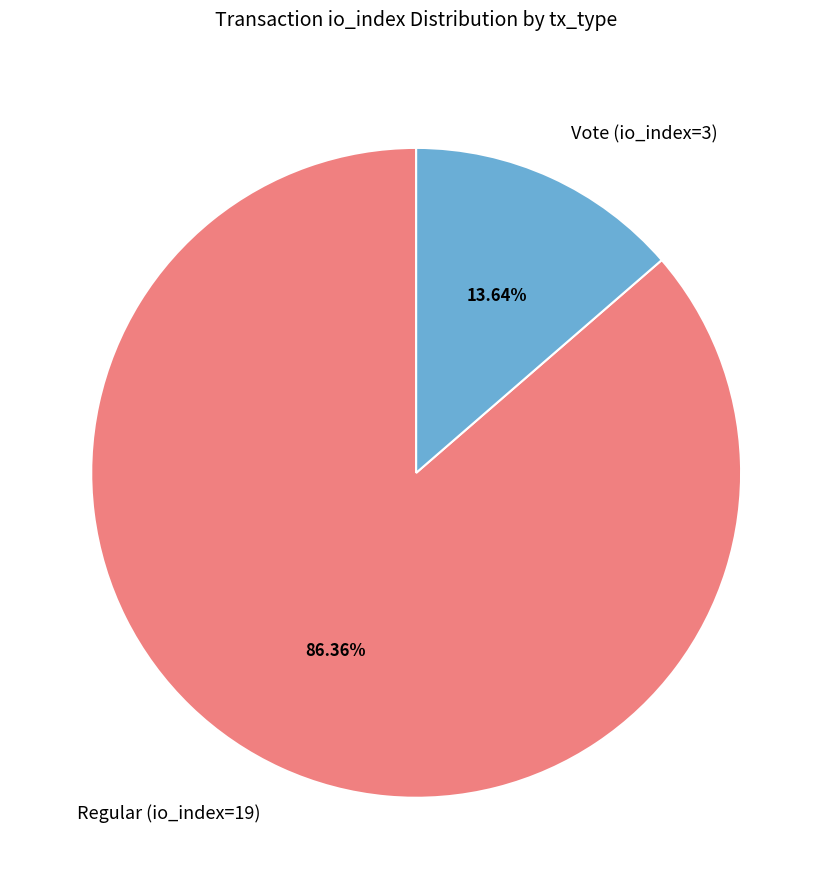

Which has a higher value, Regular (io_index=19) or Vote (io_index=3)?

Regular (io_index=19)